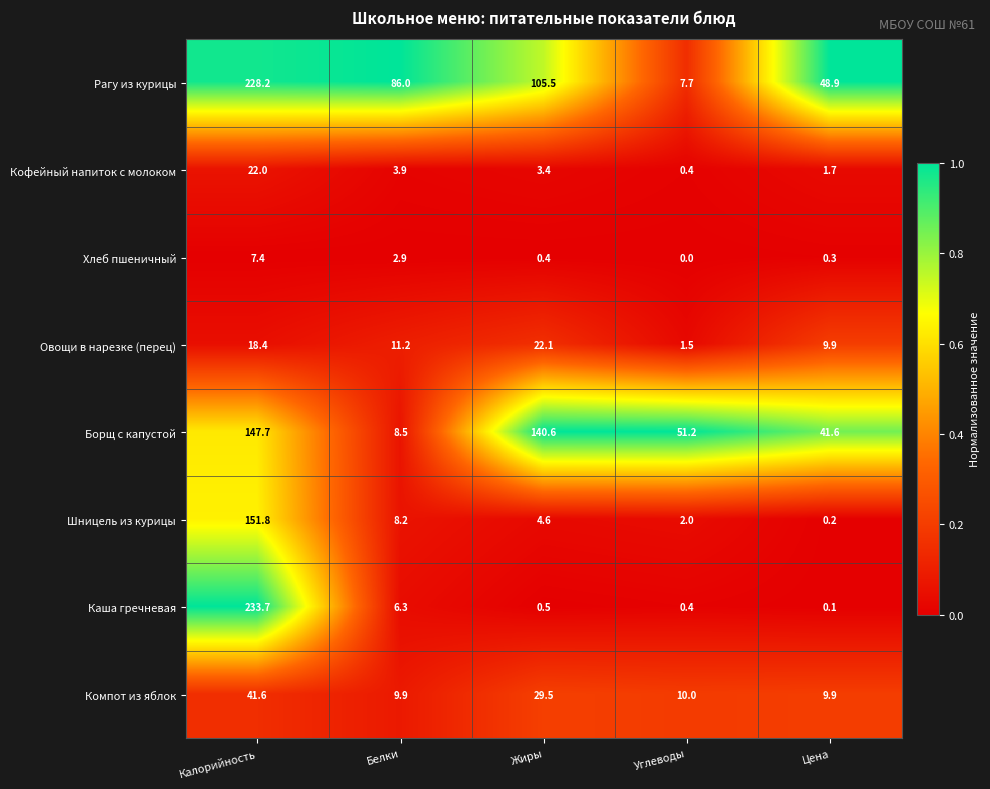

At which category is the sum across all series the highest?

Калорийность